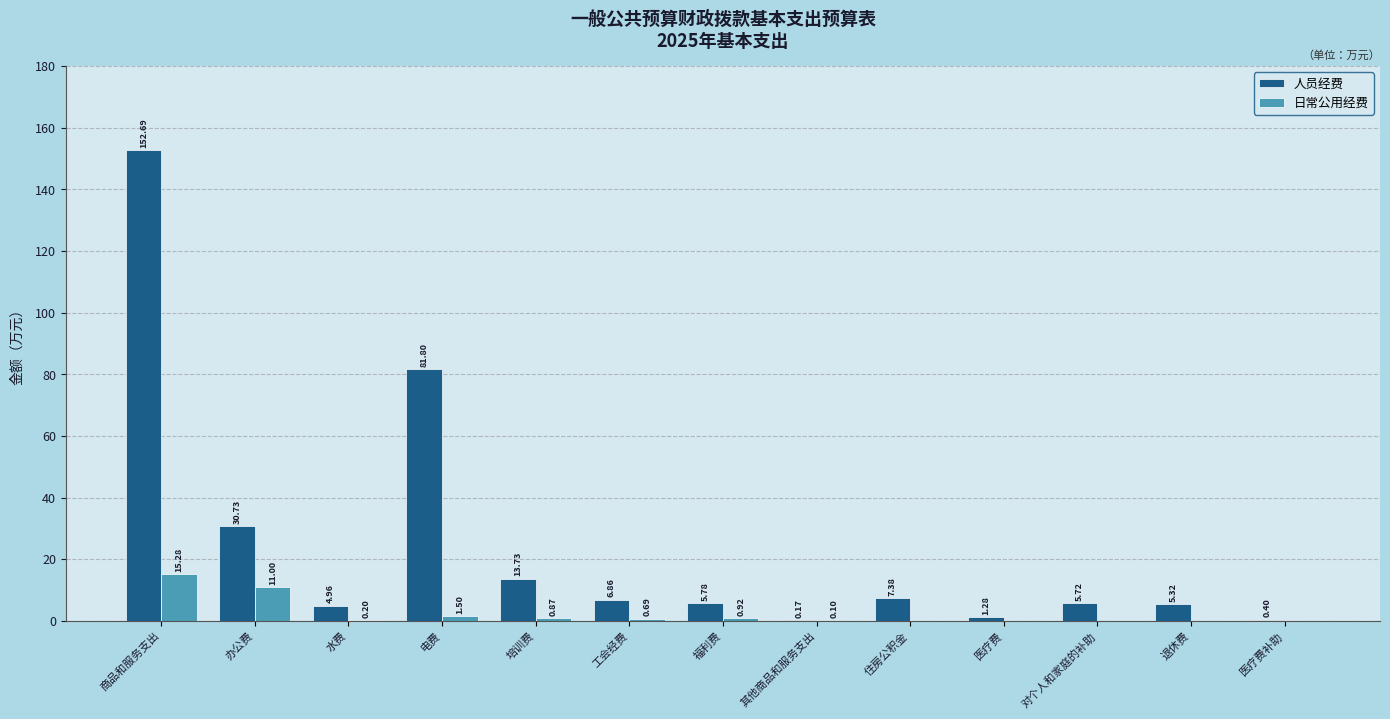

Which series has the largest total across all categories?

人员经费